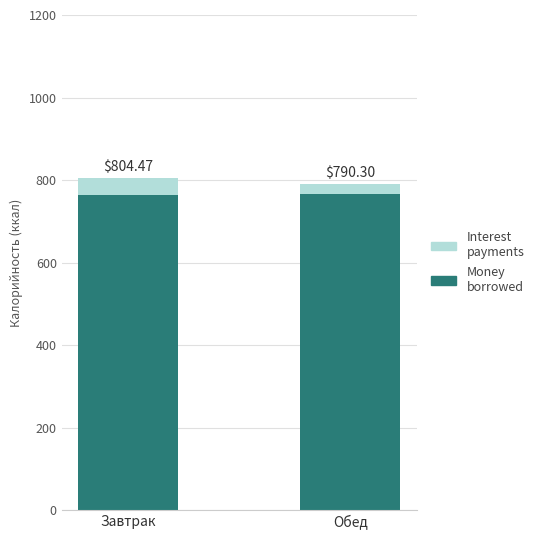

What is the difference between the maximum and minimum values in the Interest payments series?

16.4